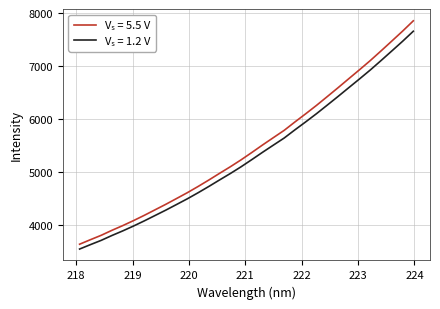

What is the smallest value displayed?

3549.0